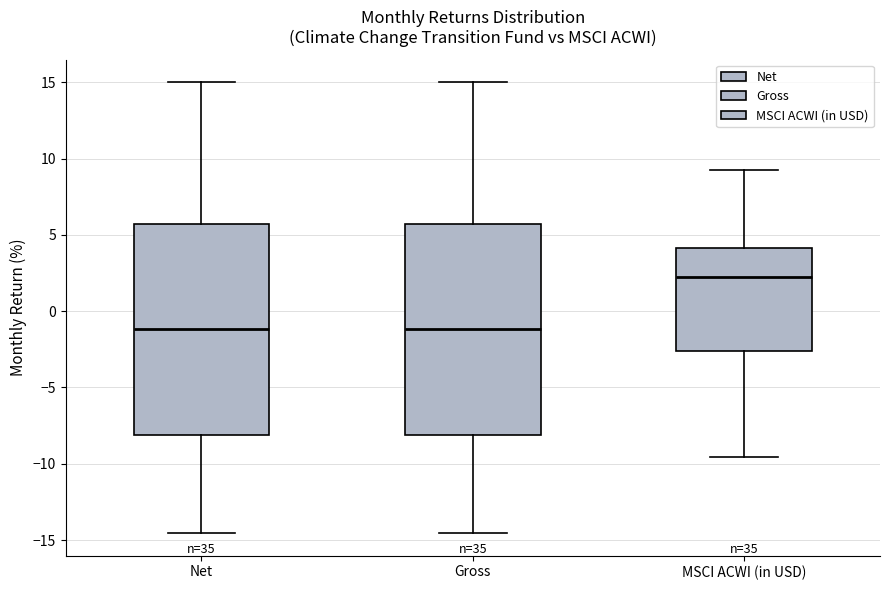

Reading left to right, transcribe this box plot: for each box, give where its median line is, the range the box spans, and where its two whiskers end, as read against the y-axis. The values are not printed on the chart, so give them approximately, as read against the axis.

Net: median -1.0, box -8.0 to 5.5, whiskers -14.5 to 15.0
Gross: median -1.0, box -8.0 to 5.5, whiskers -14.5 to 15.0
MSCI ACWI (in USD): median 2.0, box -2.5 to 4.0, whiskers -9.5 to 9.0